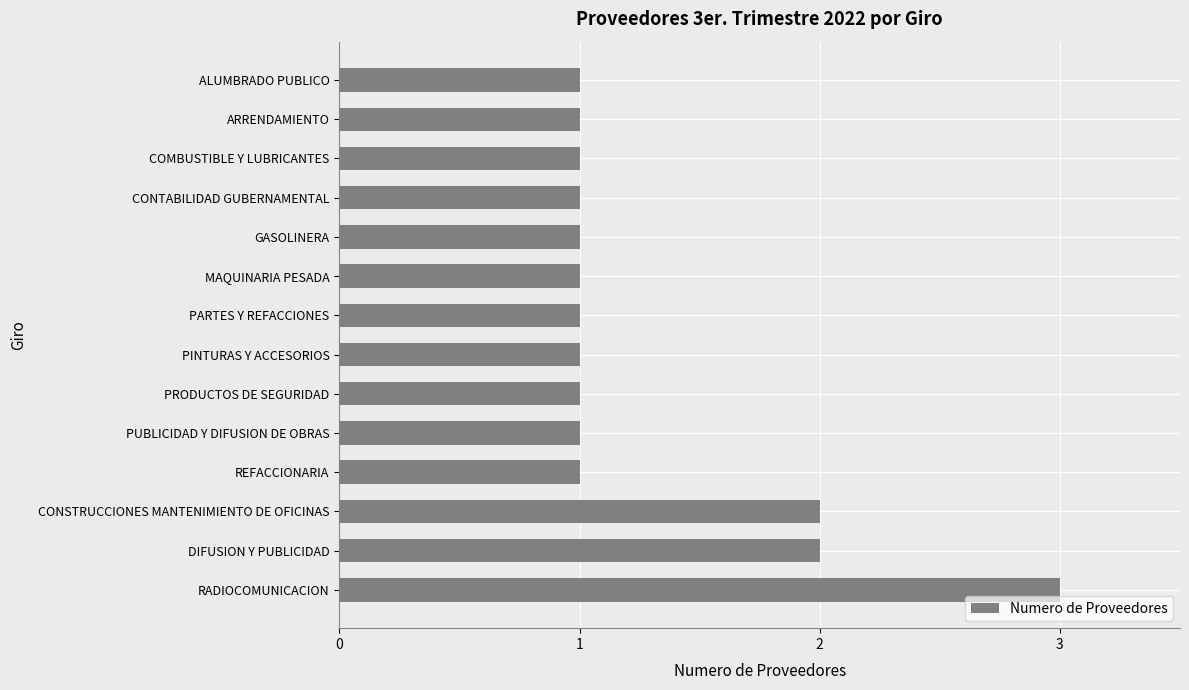

How many bars are there in total?

14